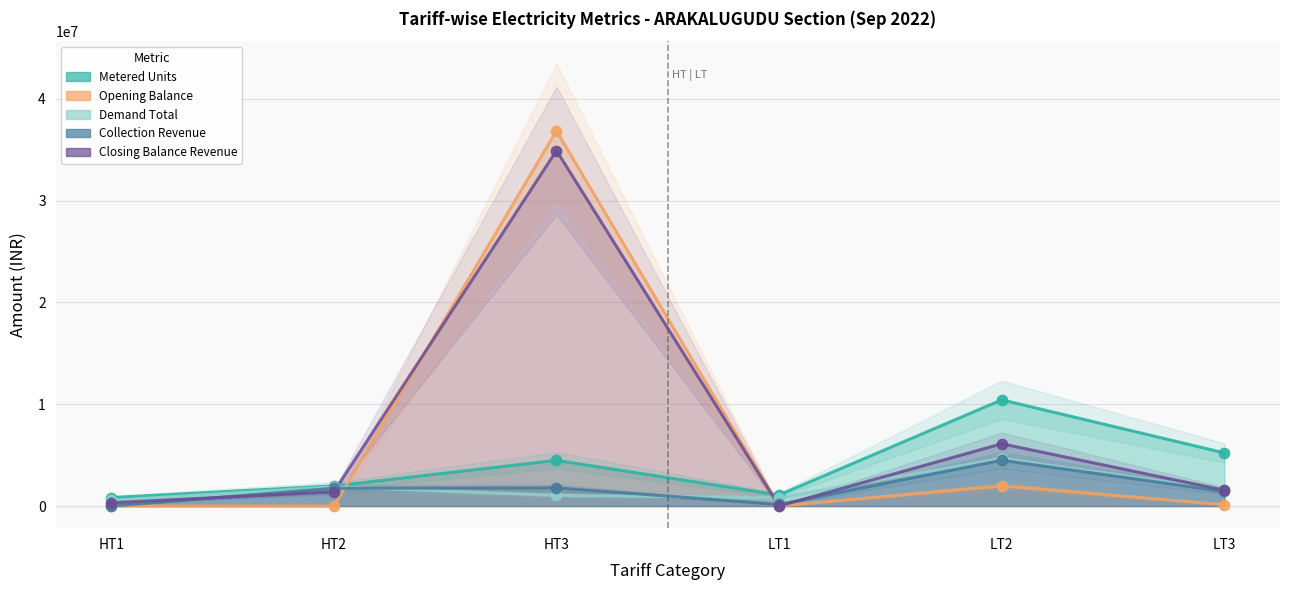

Is the value of Closing Balance Revenue at HT2 greater than the value of Opening Balance at LT2?

No